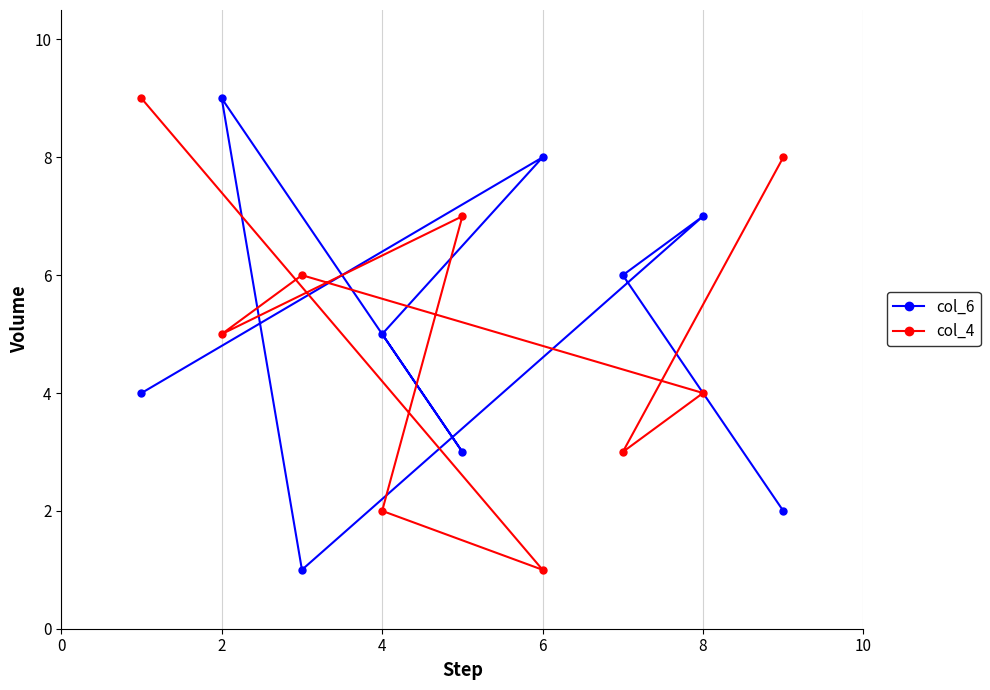

At which category is the sum across all series the highest?

2